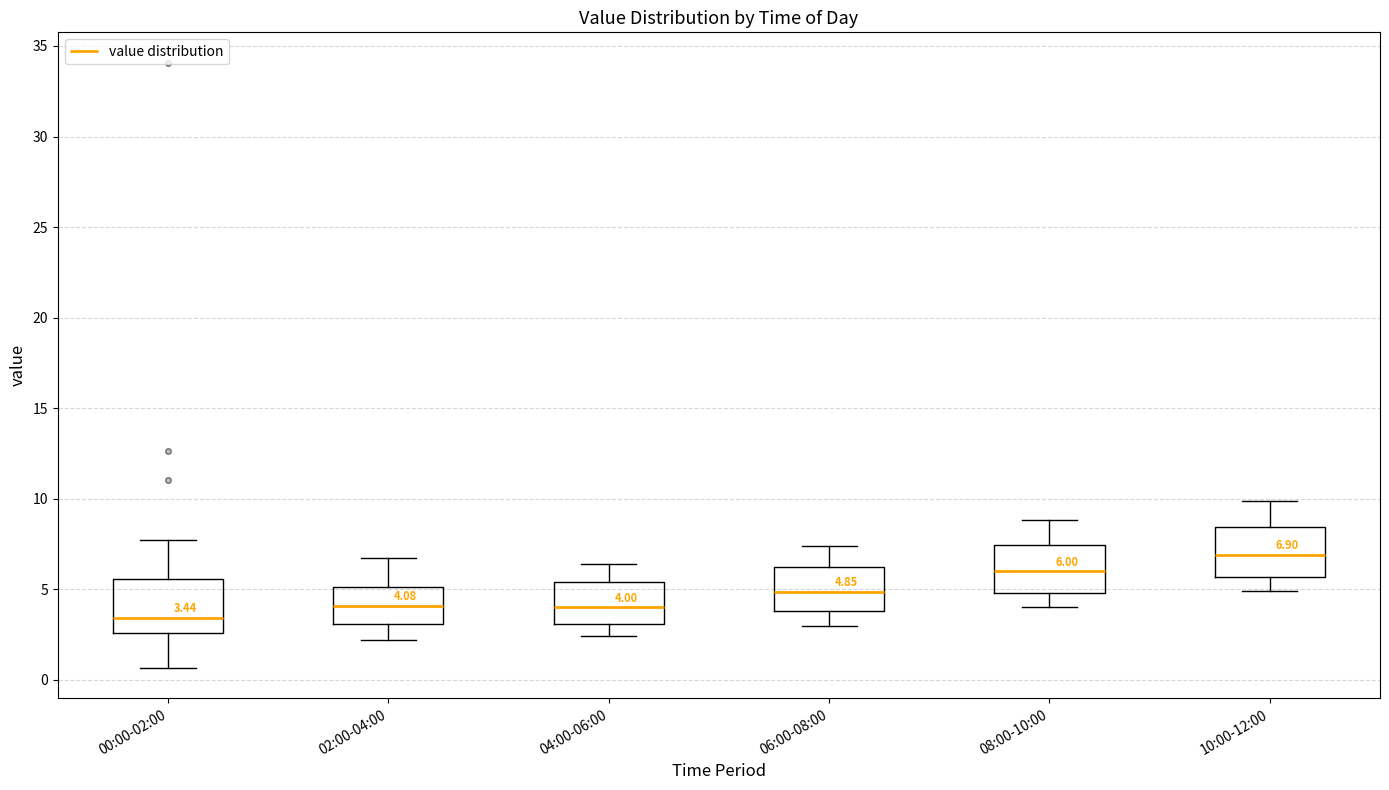

Which box has the highest median line?

10:00-12:00